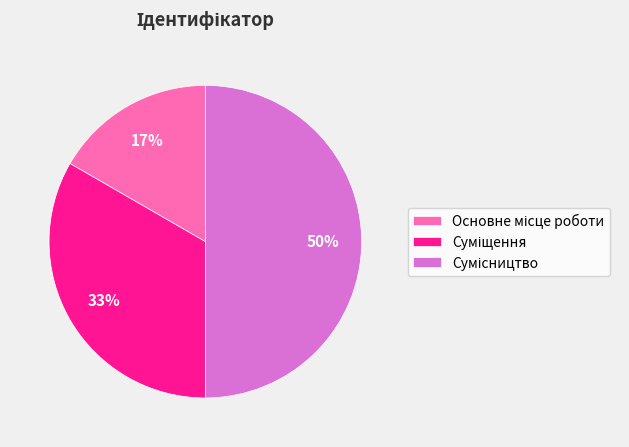

To the nearest percent, what is the difference between the largest and smallest slice percentages?

33%